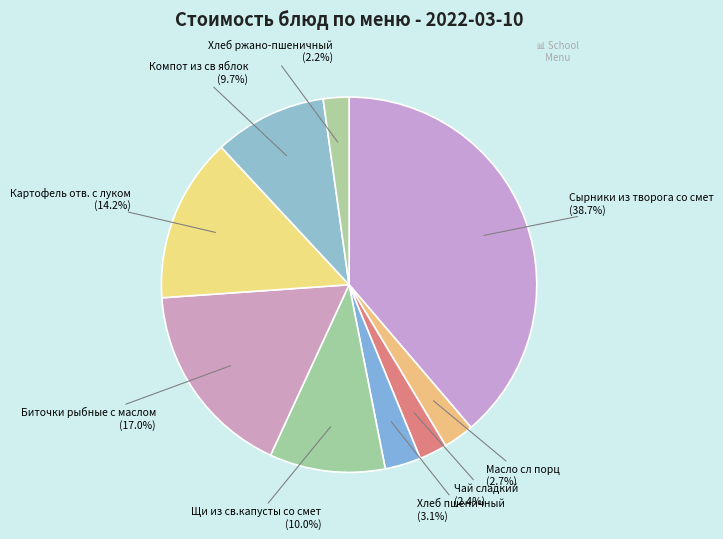

Does Щи из св.капусты со смет account for over 50% of the chart?

No